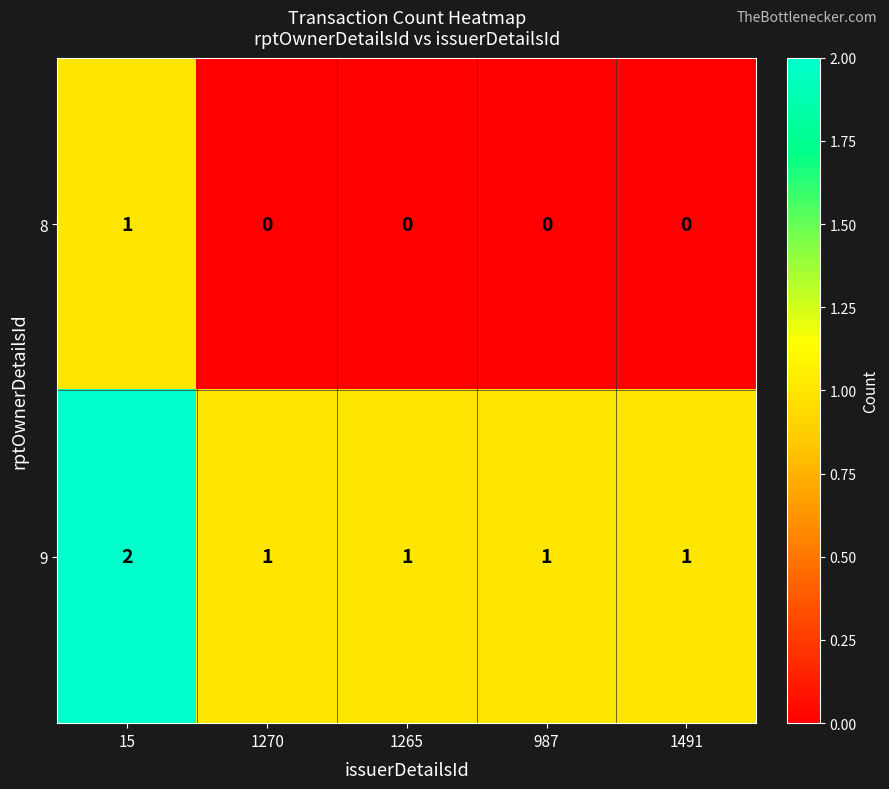

How many data points does each series have?

5